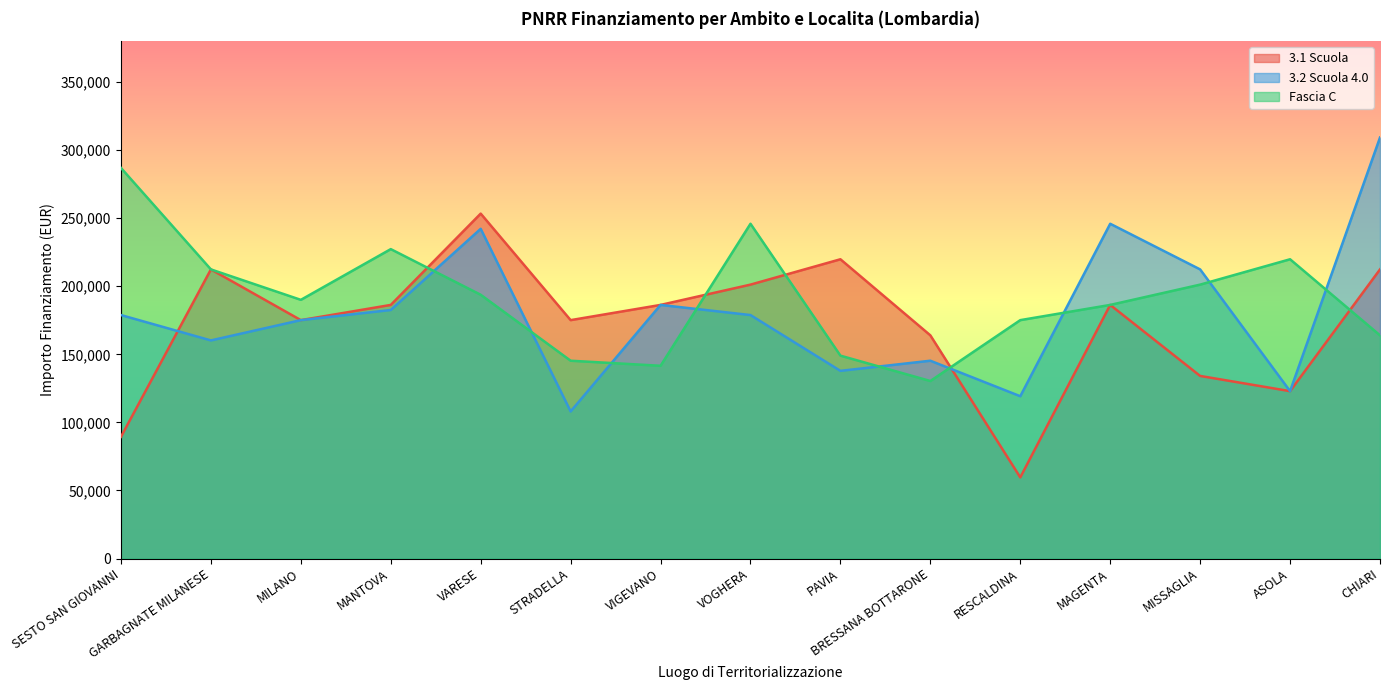

Which has a higher value, BRESSANA BOTTARONE or ASOLA?

BRESSANA BOTTARONE